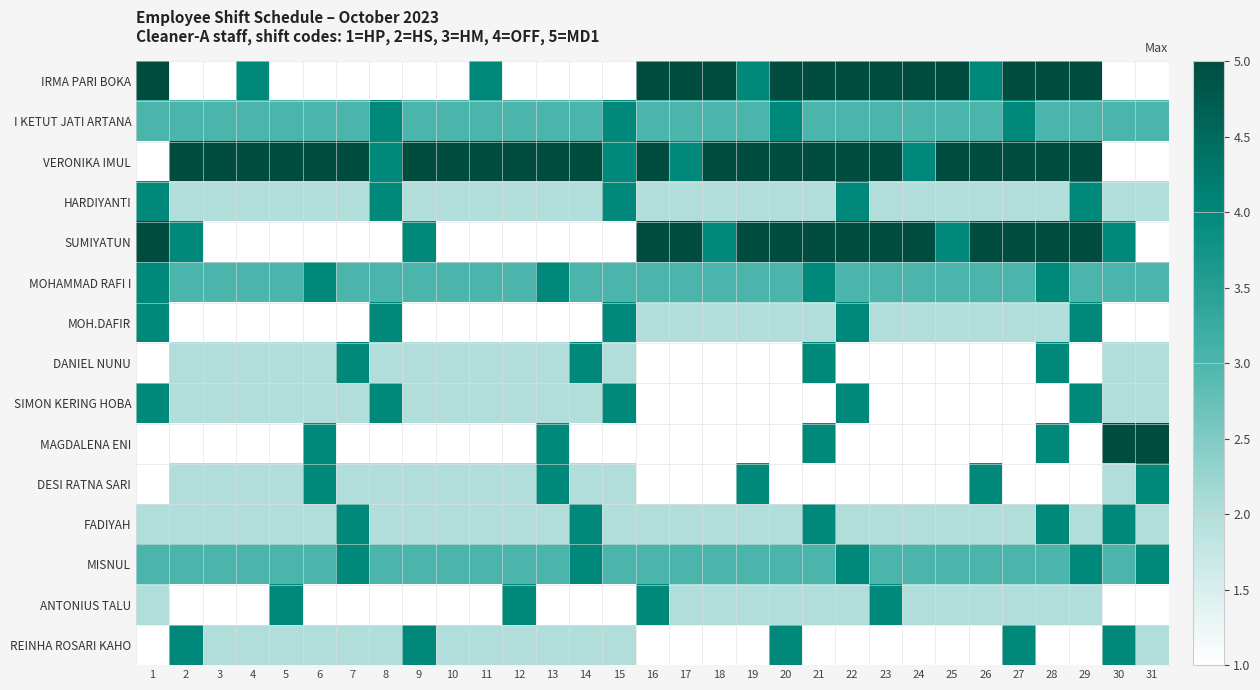

Which series has the largest total across all categories?

VERONIKA IMUL